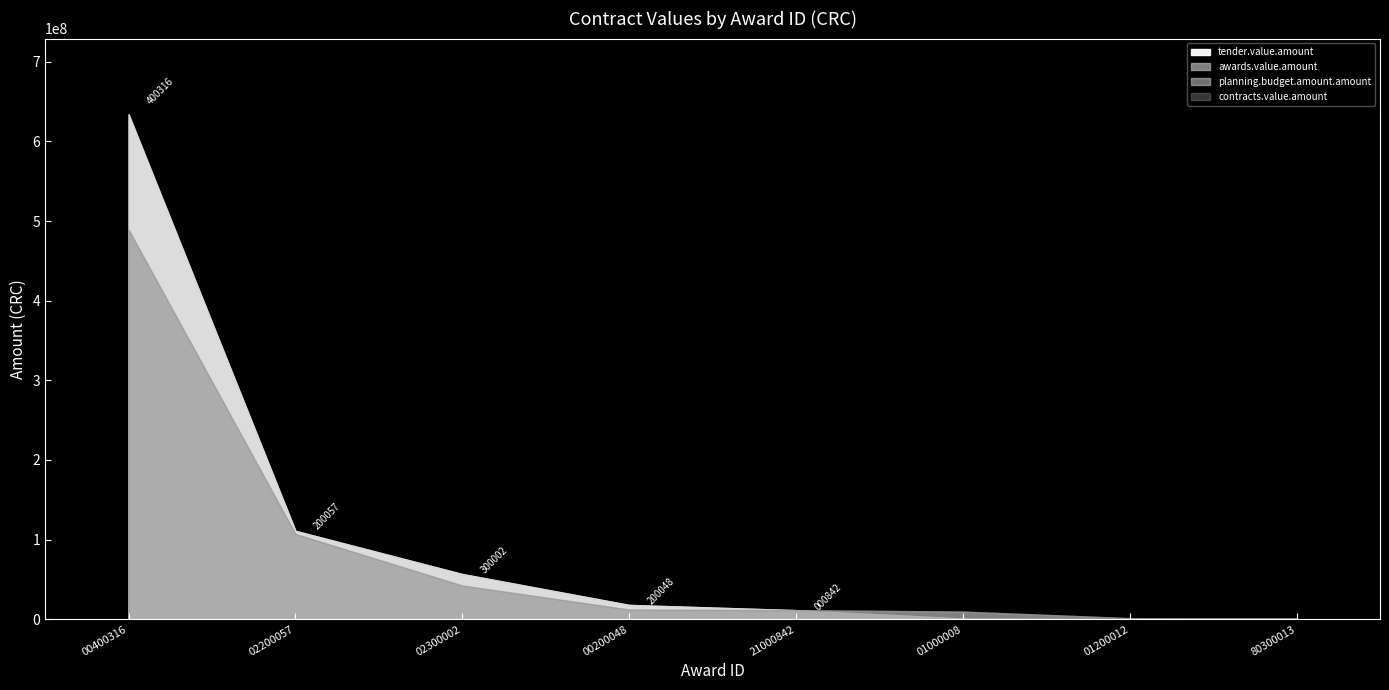

What is the maximum value shown in the chart?

633969457.8